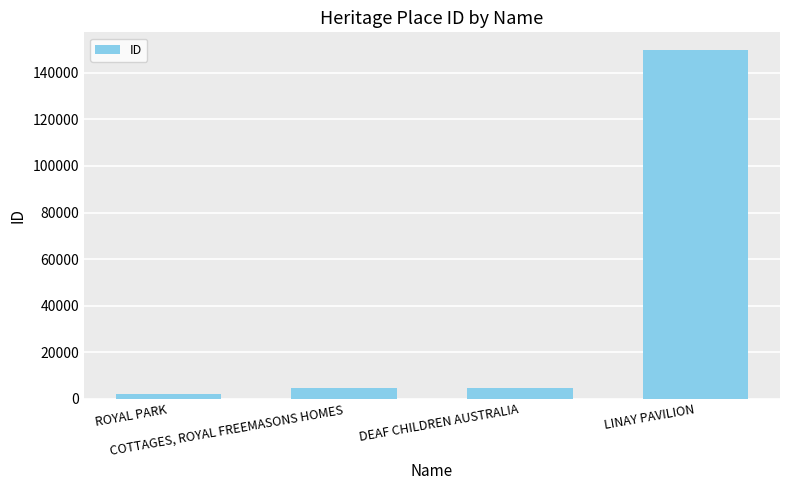

Which label corresponds to the largest value in the chart?

LINAY PAVILION